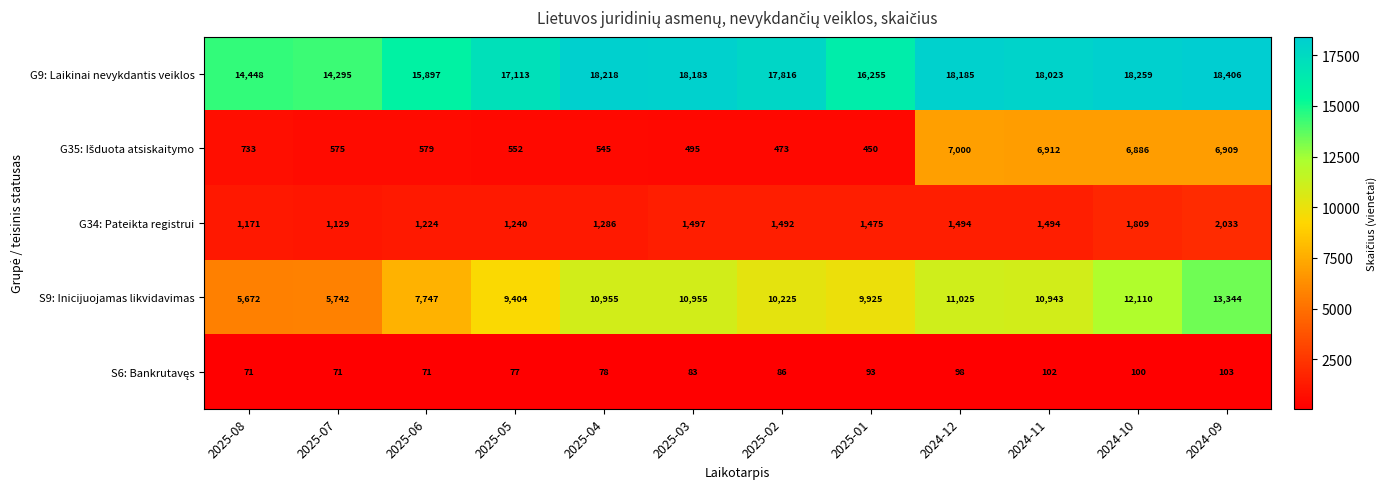

What value does the G34: Pateikta registrui series have at 2024-11, to the nearest 50?

1500